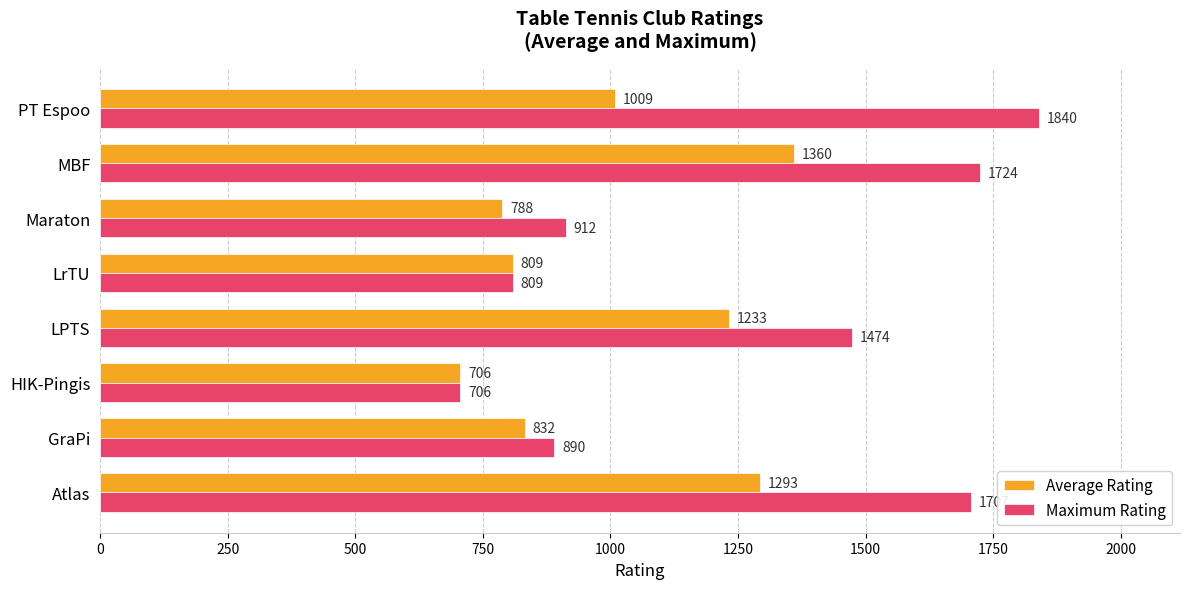

What value does the Maximum Rating series have at MBF, to the nearest 100?

1700